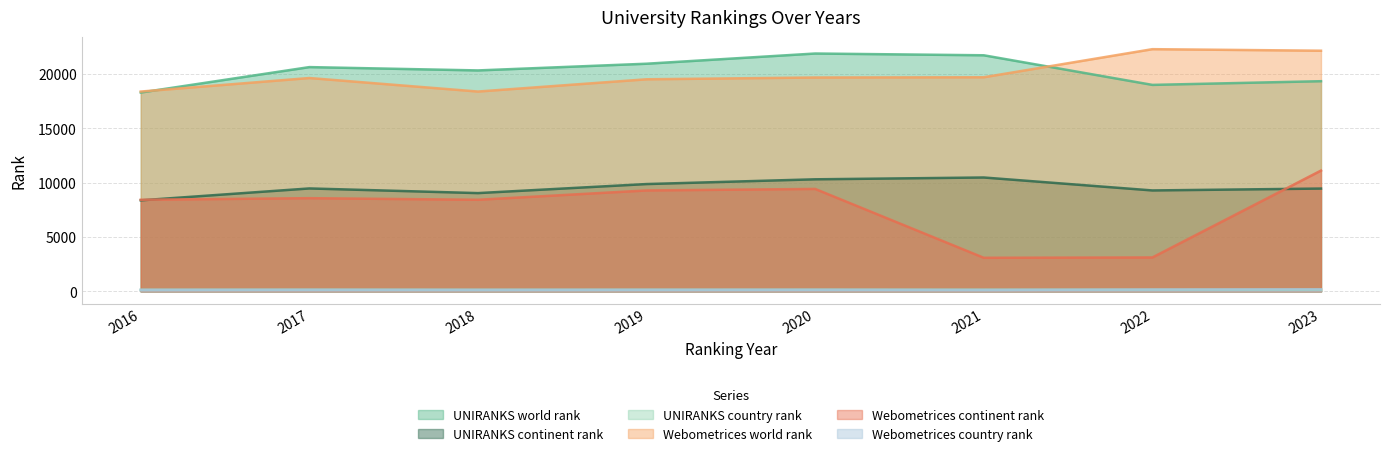

Which has a higher value, 2019 or 2022?

2019